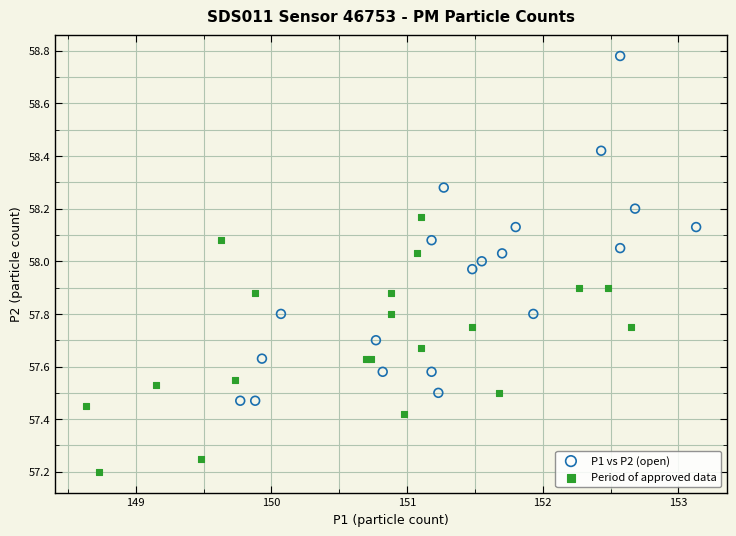

Which series has the widest spread of Y values?

P1 vs P2 (open)